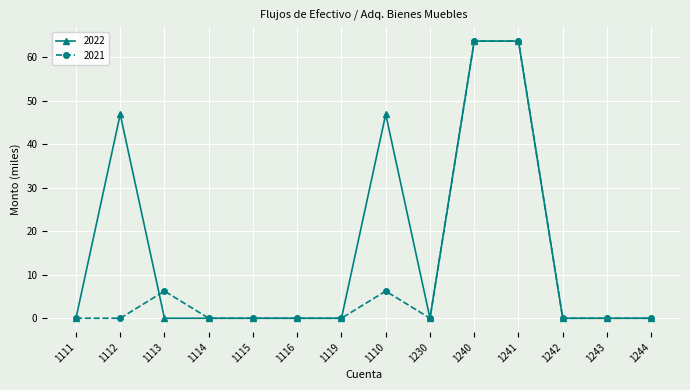

What is the label of the 14th point from the left?

1244